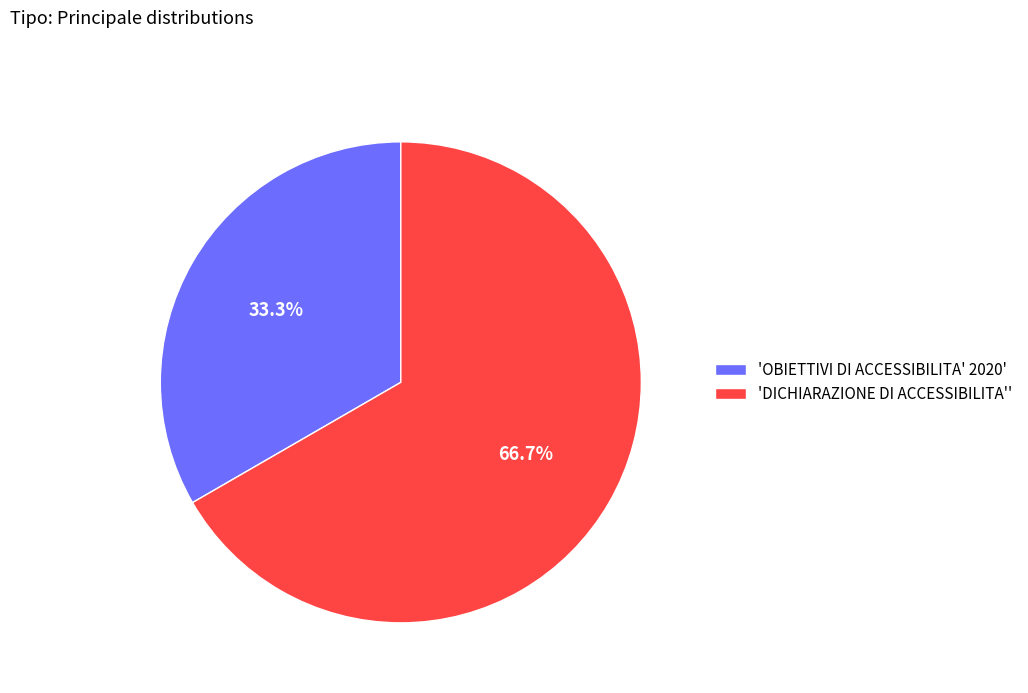

Count the number of slices in the pie.

2